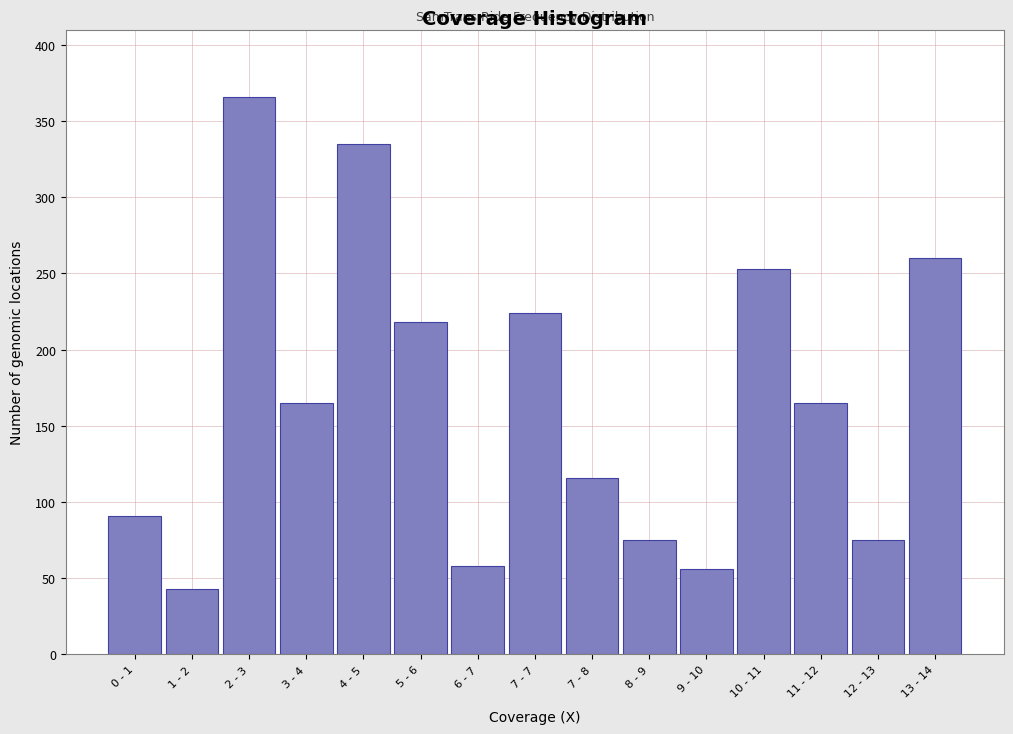

Reading left to right, extract all data points from this chart.

91	43	366	165	335	218	58	224	116	75	56	253	165	75	260